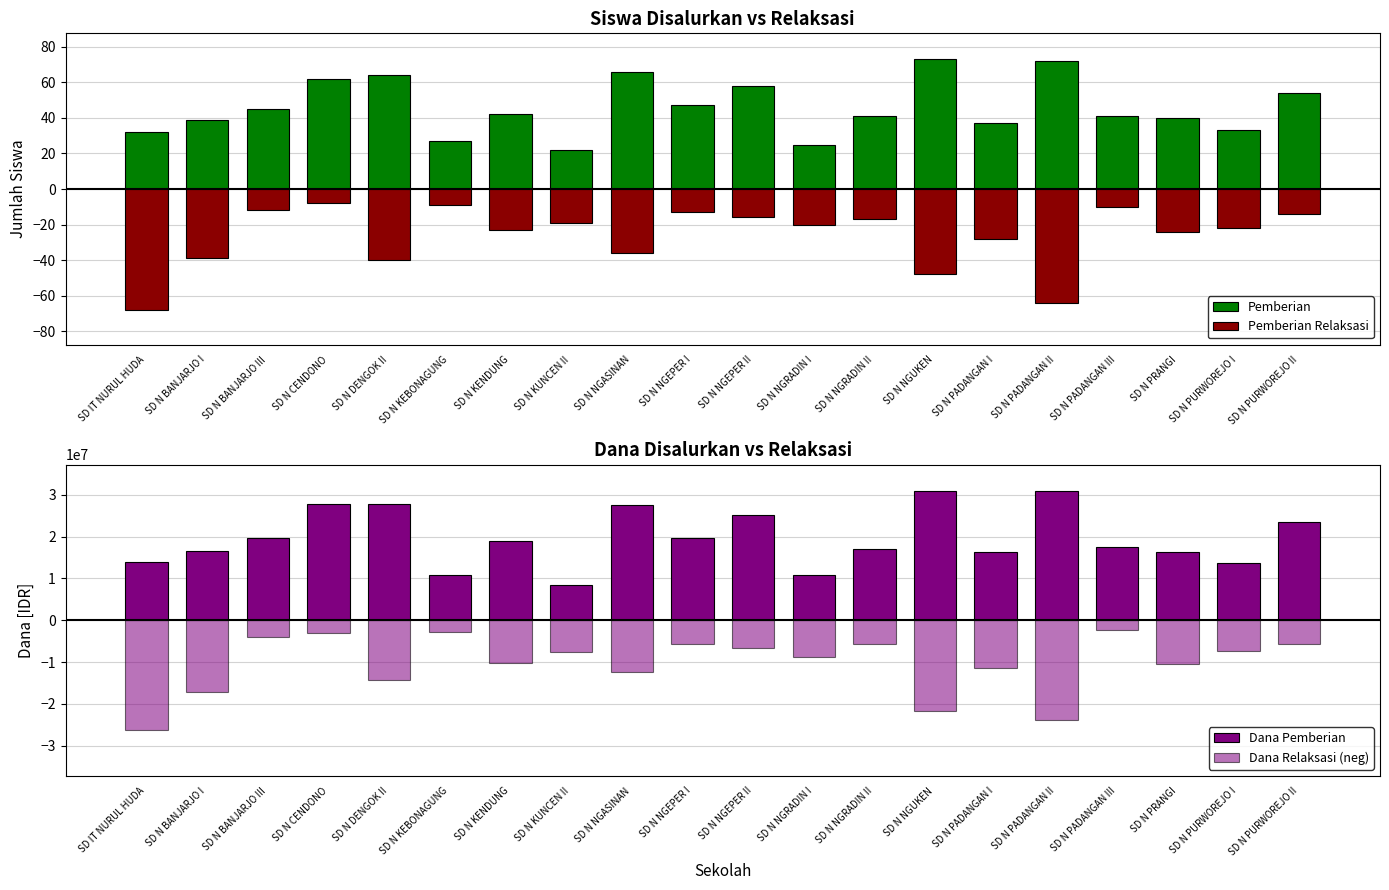

At how many categories does at least one series exceed 27337301?

5